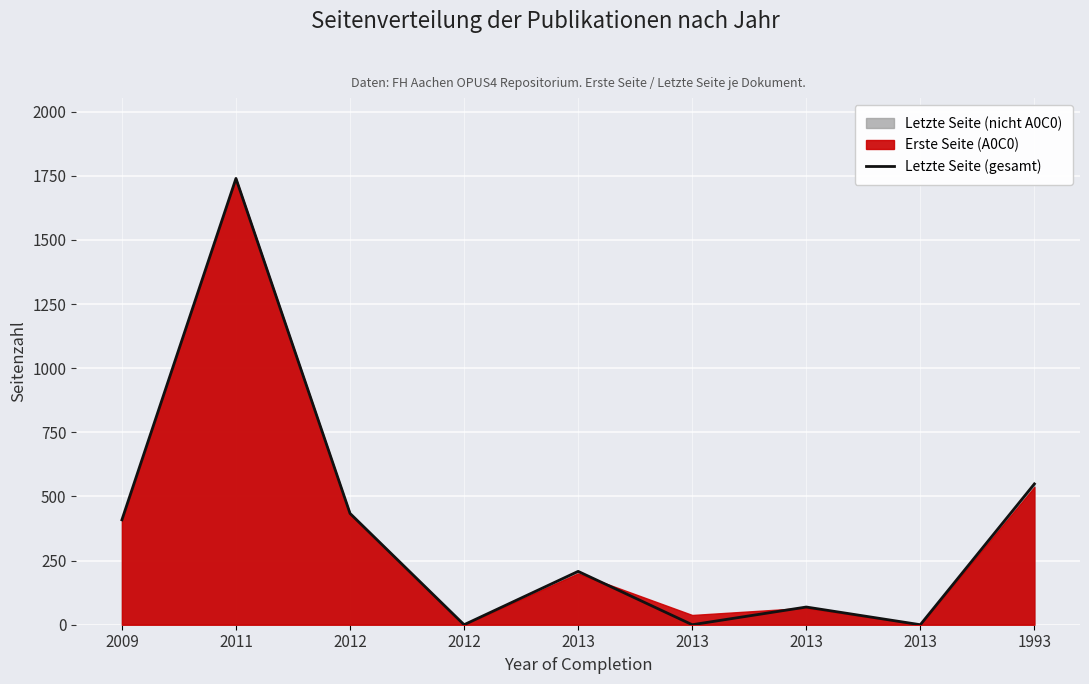

What is the change in value from 2013 to 1993?

+549